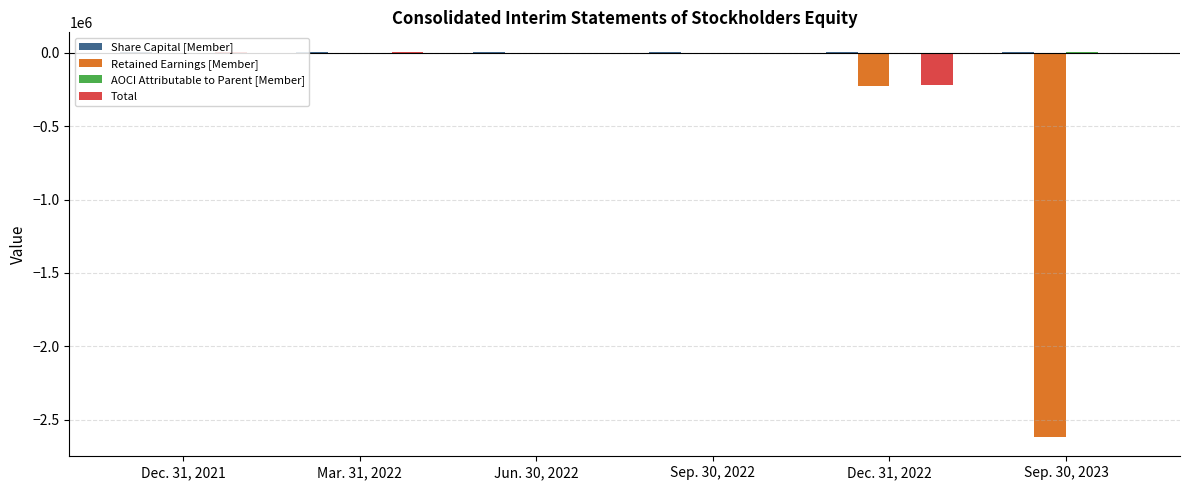

Which series has the largest range (max minus min)?

Retained Earnings [Member]